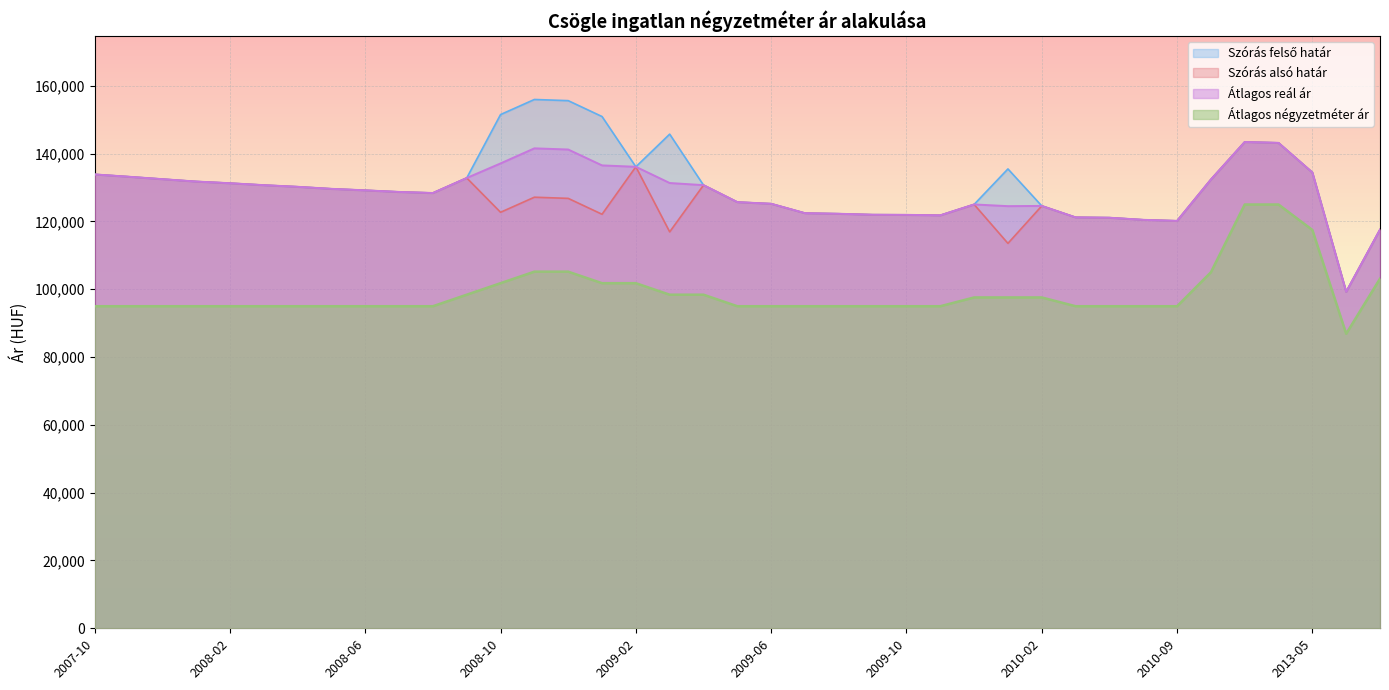

What is the value of the Átlagos reál ár point at the 18th from the left?

131344